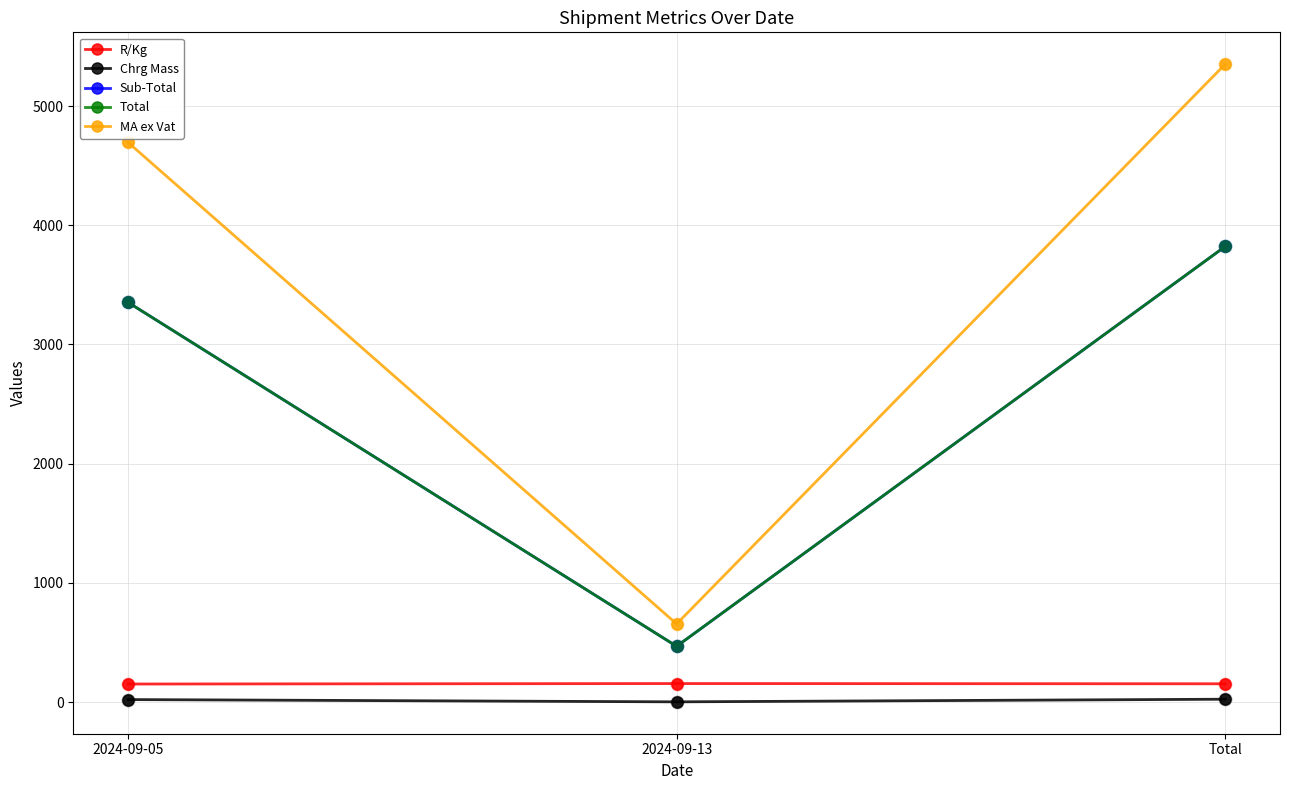

Is this an area chart (filled region under the line)?

No